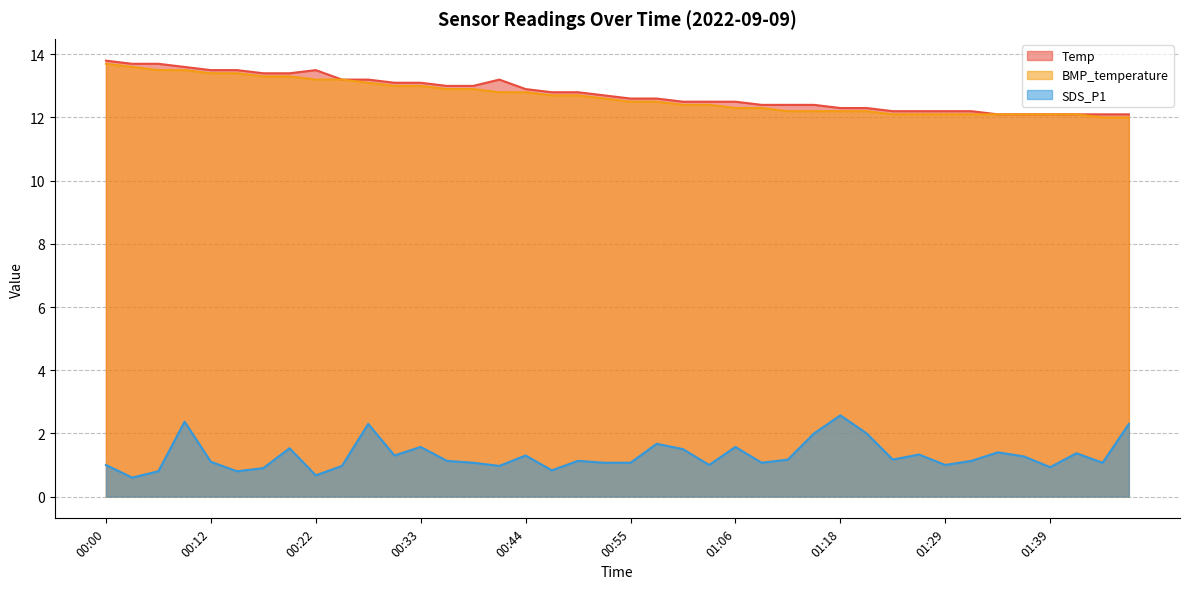

At how many categories does at least one series exceed 2?

40